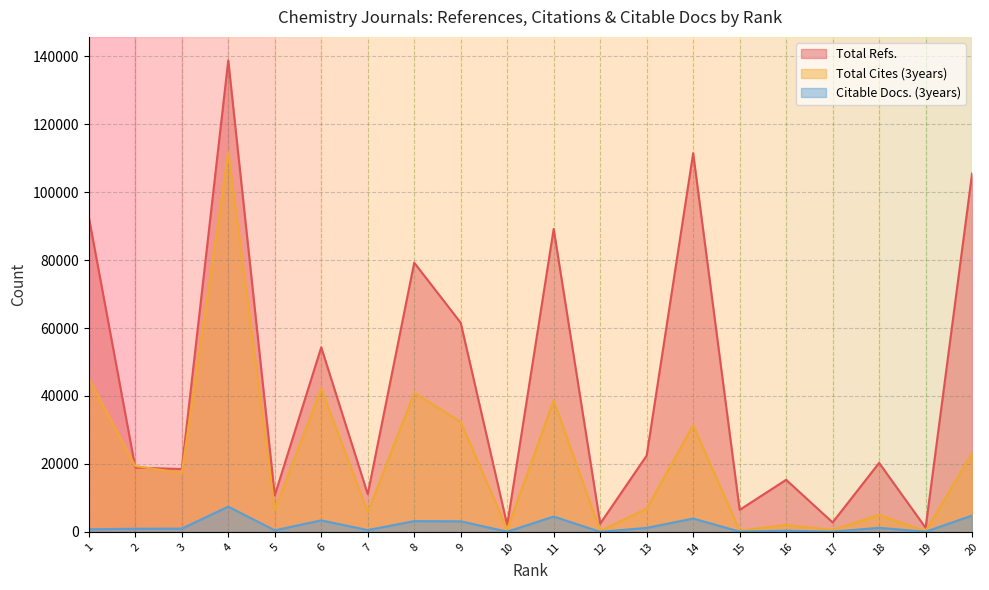

What is the difference between the maximum and minimum values in the Total Refs. series?

137536